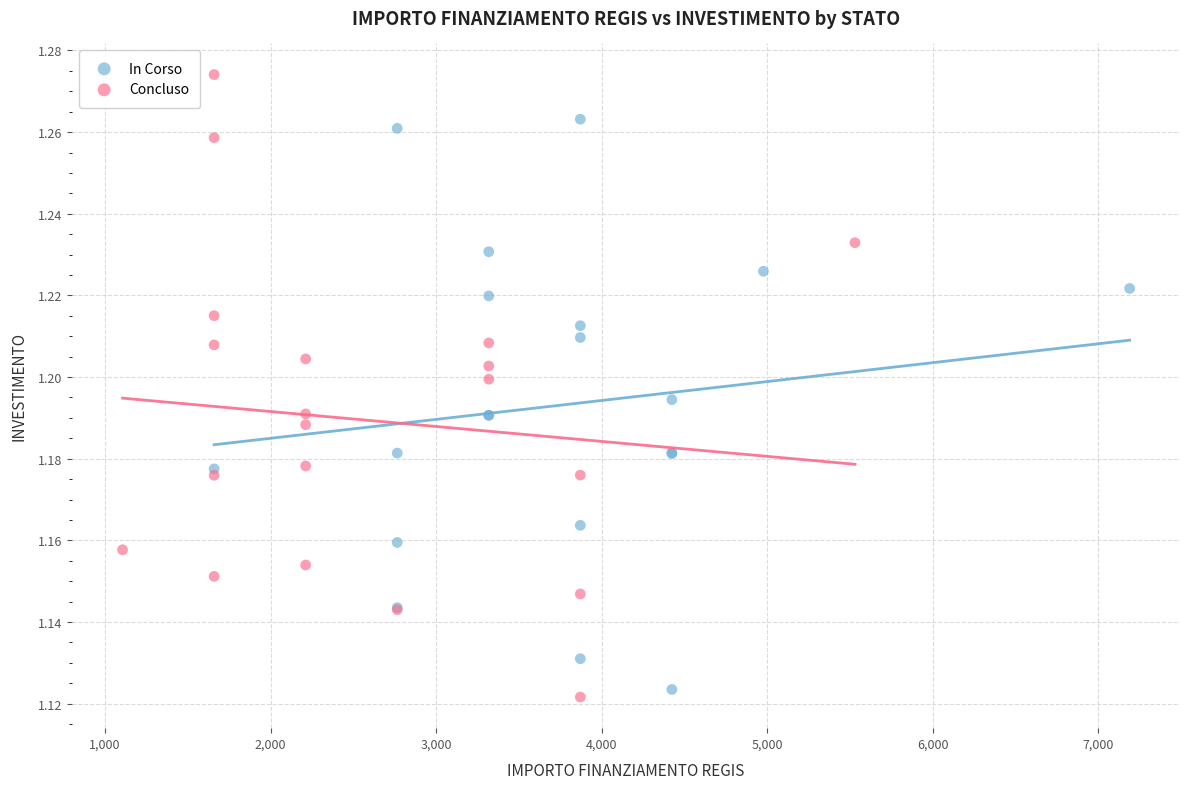

What are all the series names shown in the legend?

In Corso, Concluso